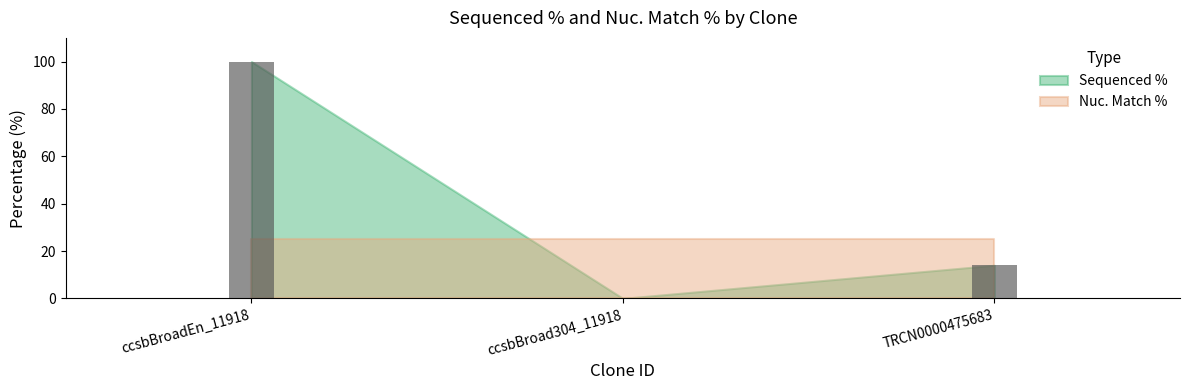

True or false: Nuc. Match % has a value of 25 at ccsbBroadEn_11918.

True